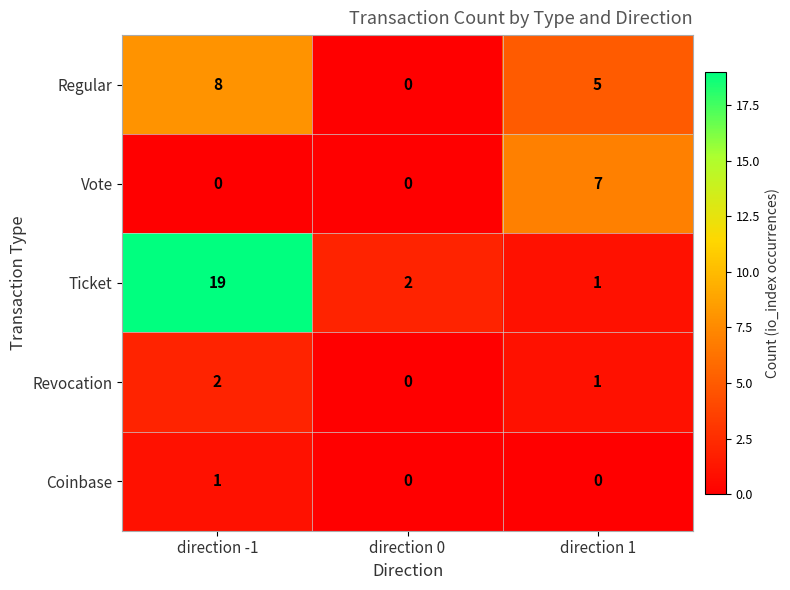

What is the difference between the Vote values at direction 0 and direction 1?

7